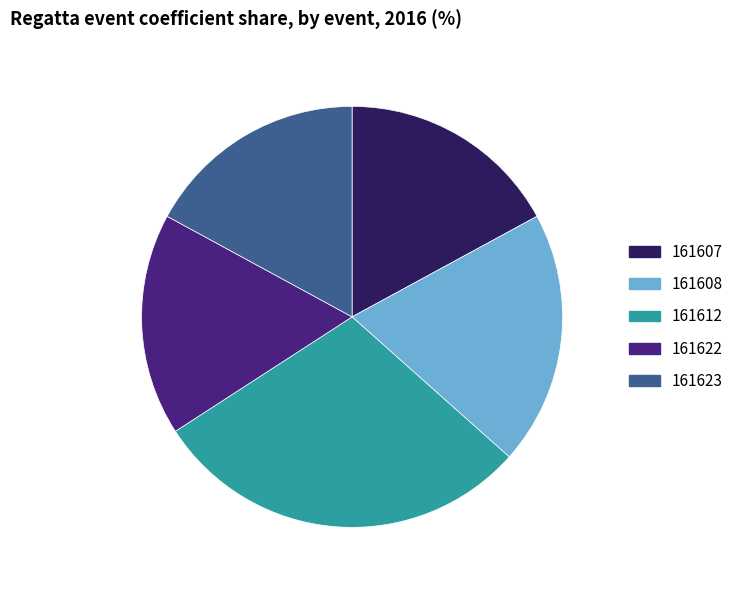

What is the largest slice in the pie chart?

161612